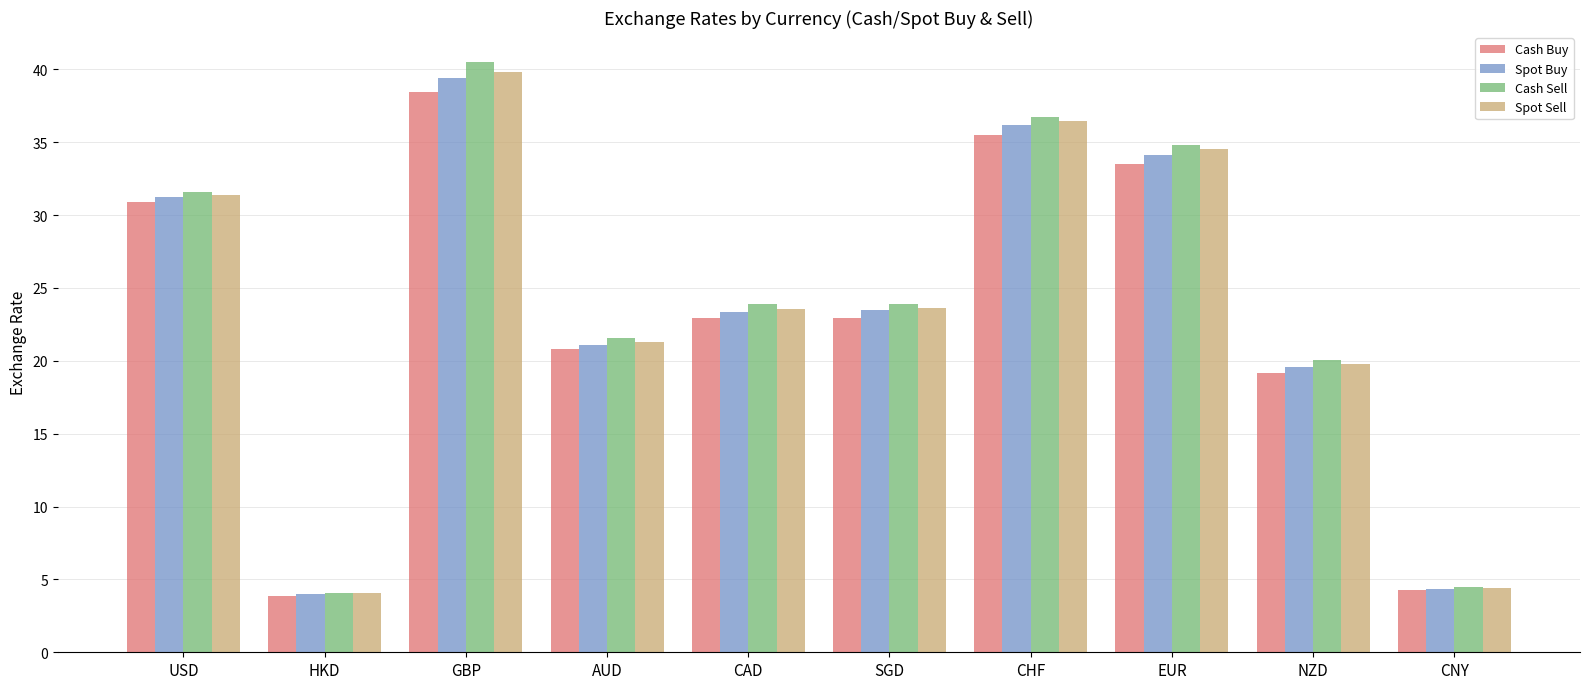

What is the difference between the second highest and minimum values in the Cash Buy series?

31.7